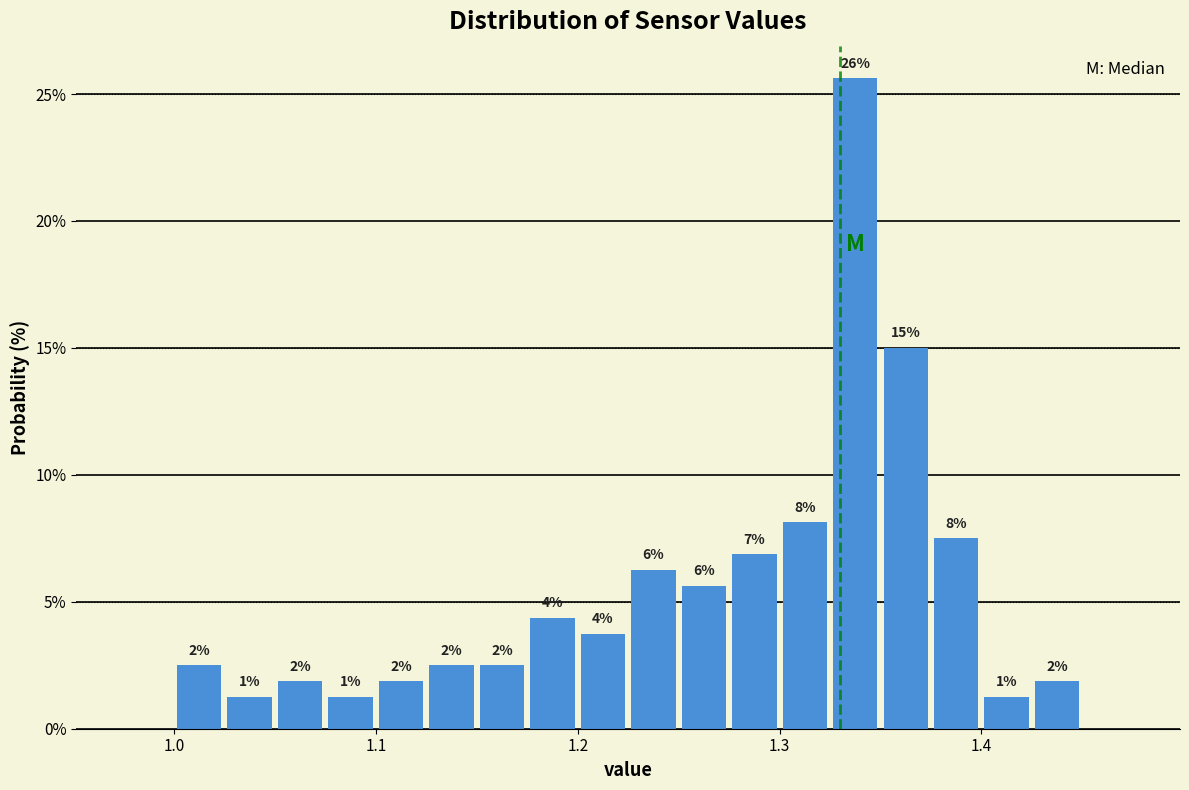

Read against the x-axis, roughly where is the centre of the tallest bar?

1.34